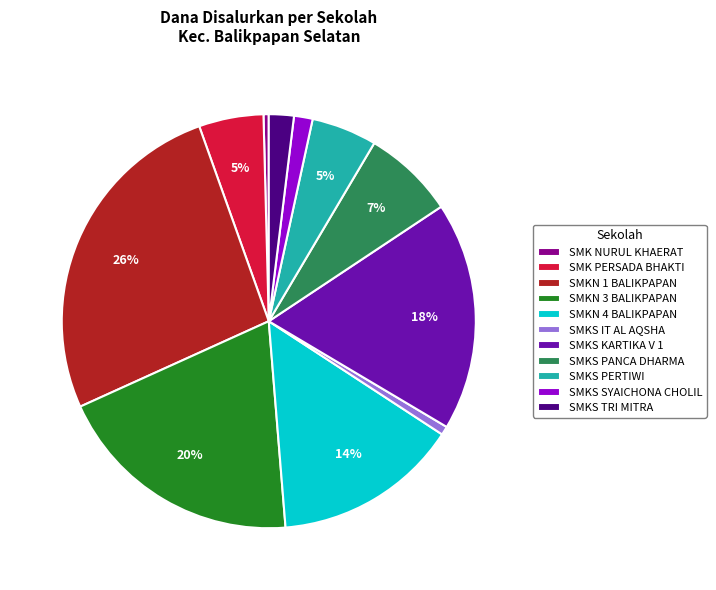

How many segments does this pie chart have?

11